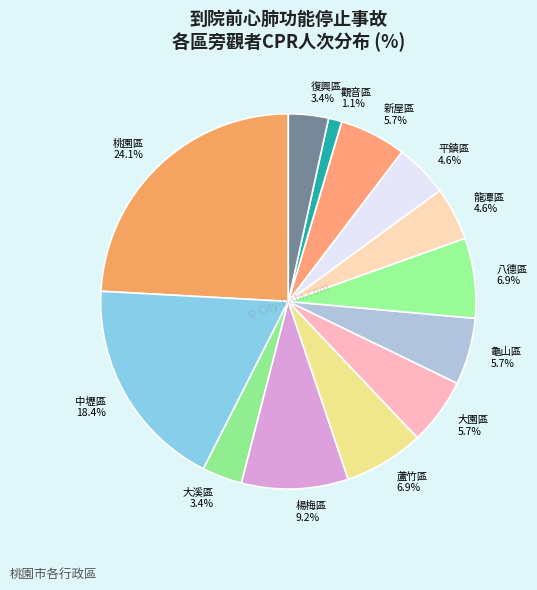

What percentage is NOT represented by 龜山區?

94.3%